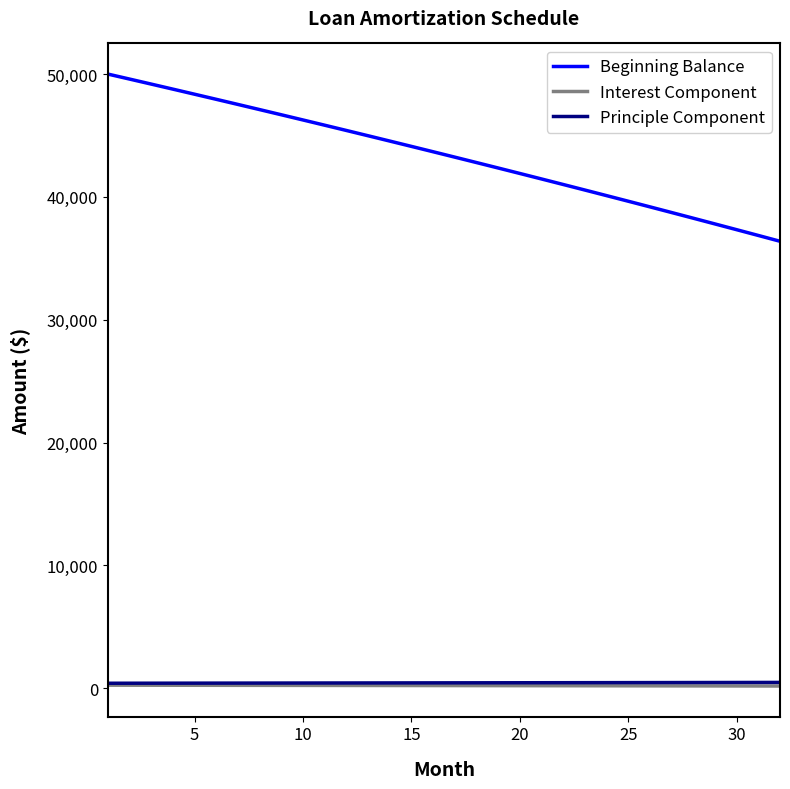

Which series has the largest range (max minus min)?

Beginning Balance